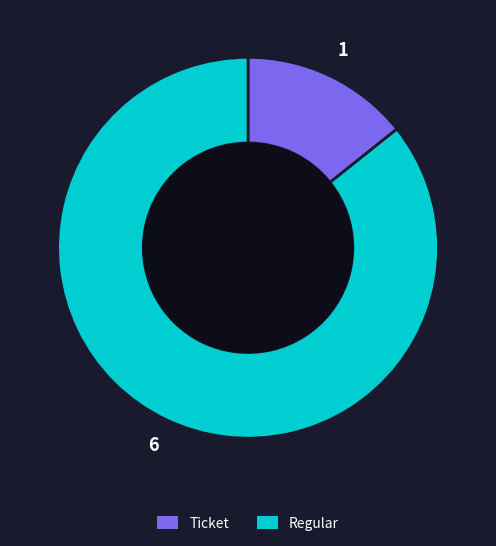

The Regular slice represents 86% of the pie. True or false?

True